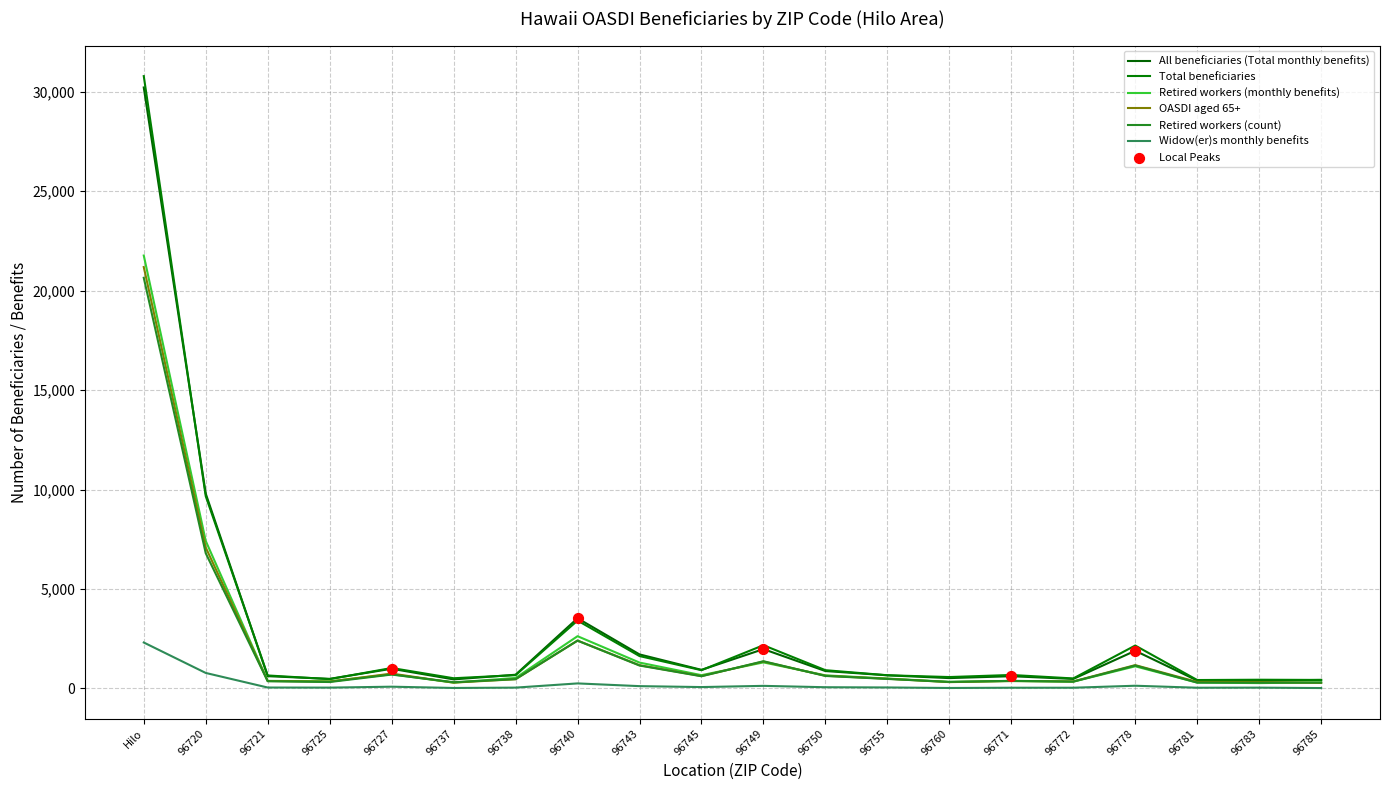

How many lines are shown in the chart?

6